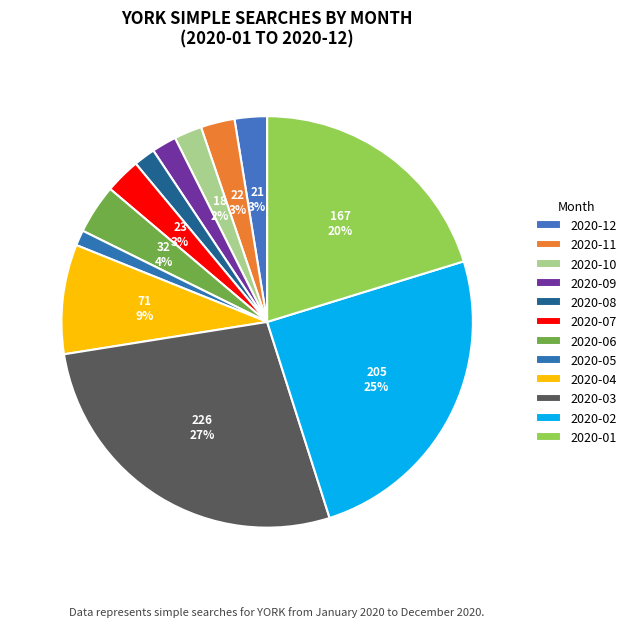

To the nearest percent, what percentage of the pie is 2020-02?

25%